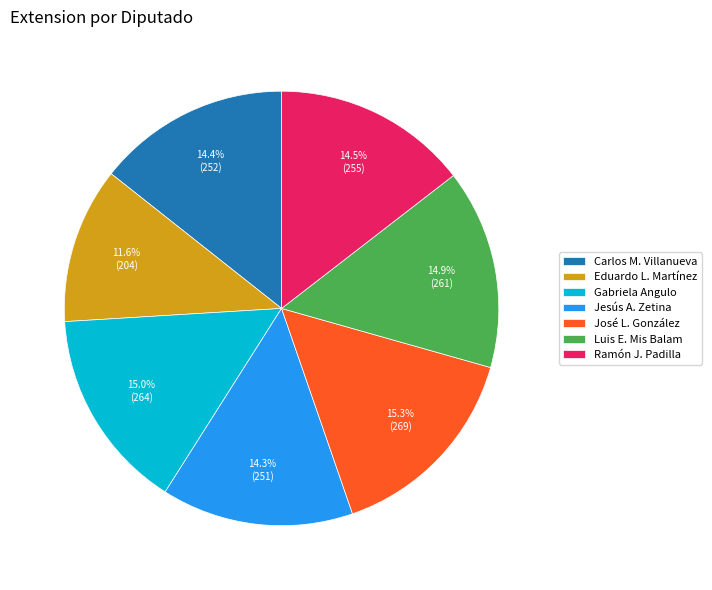

Combined, what portion of the pie is Ramón J. Padilla and Jesús A. Zetina?

28.8%